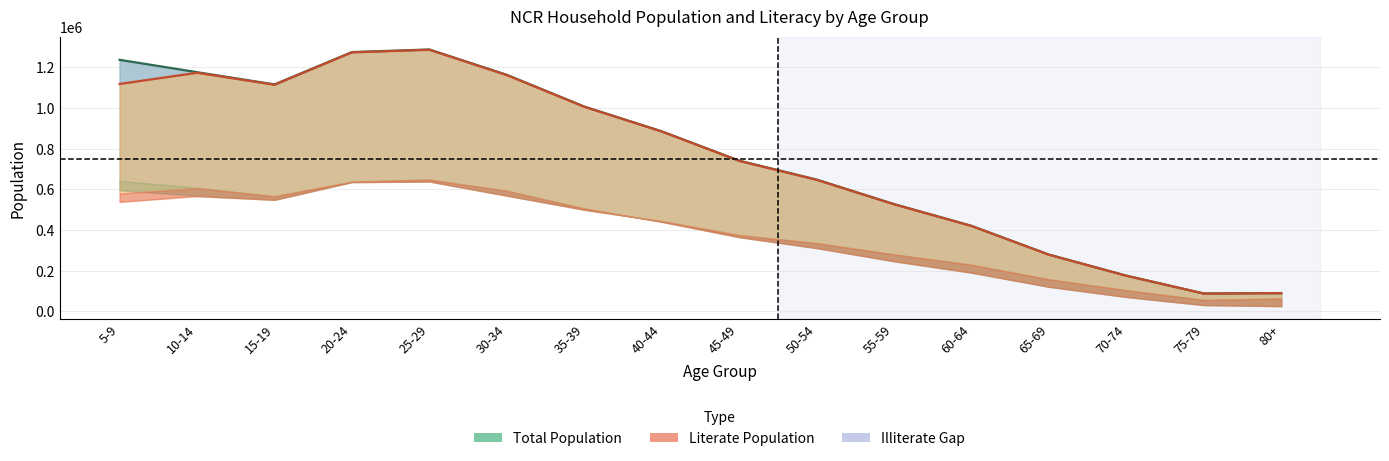

What is the sum of all Both Sexes (Total Pop) values?

12124096